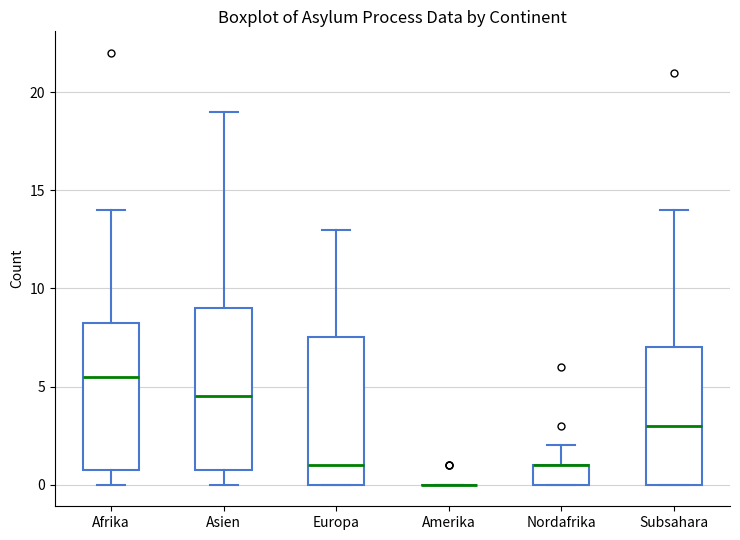

Reading left to right, transcribe this box plot: for each box, give where its median line is, the range the box spans, and where its two whiskers end, as read against the y-axis. The values are not printed on the chart, so give them approximately, as read against the axis.

Afrika: median 5.5, box 1.0 to 8.5, whiskers 0.0 to 14.0
Asien: median 4.5, box 1.0 to 9.0, whiskers 0.0 to 19.0
Europa: median 1.0, box 0.0 to 7.5, whiskers 0.0 to 13.0
Amerika: box collapsed to a line at 0.0, whiskers 0.0 to 0.0
Nordafrika: median 1.0 (drawn on the box's upper edge), box 0.0 to 1.0, whiskers 0.0 to 2.0
Subsahara: median 3.0, box 0.0 to 7.0, whiskers 0.0 to 14.0